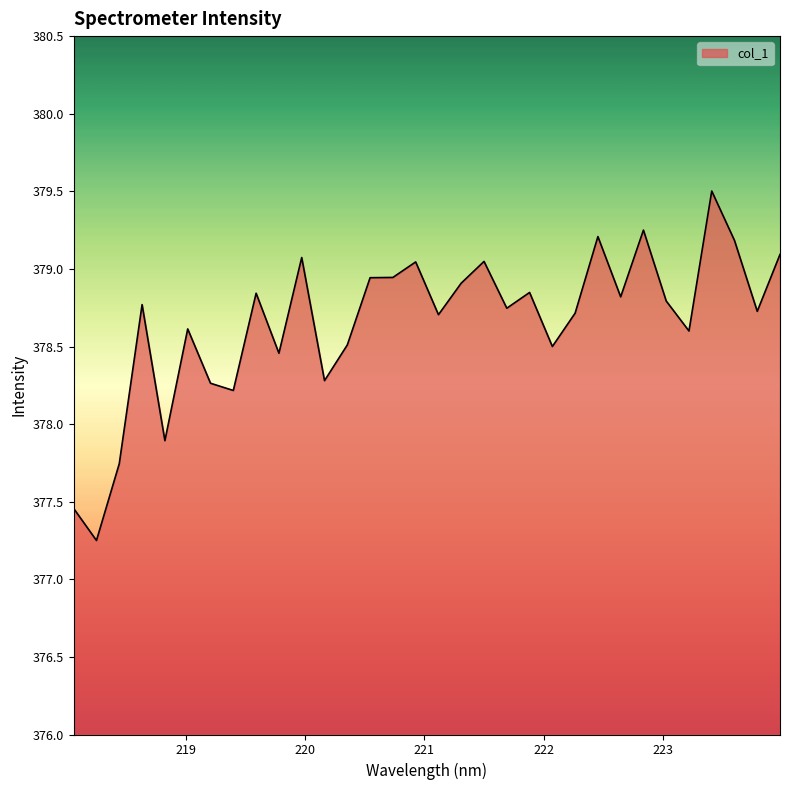

True or false: there are more than 0 points higher than both neighbors.

True